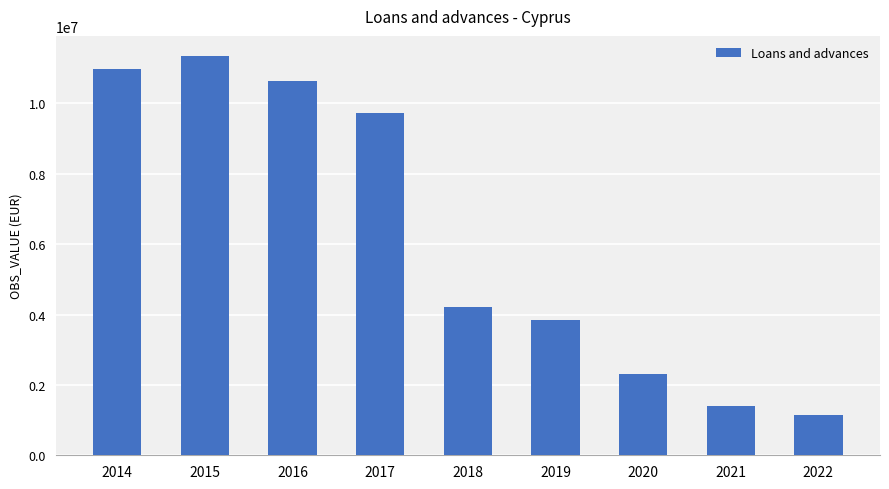

Which label corresponds to the smallest value in the chart?

2022